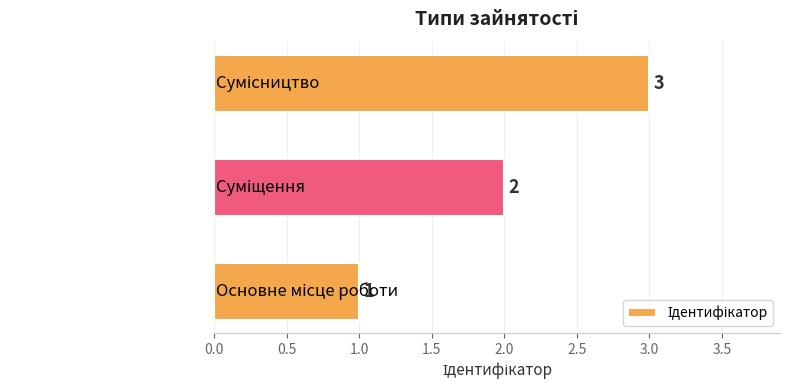

What is the sum of all values?

6